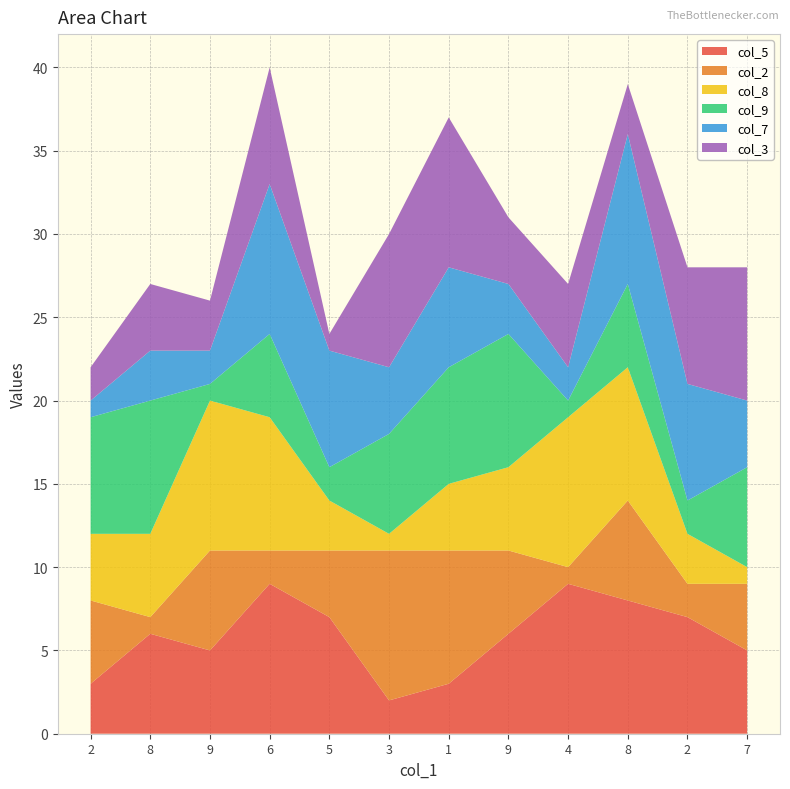

Reading left to right, what are all the values shown in this chart?

col_5: 2=3	8=6	9=5	6=9	5=7	3=2	1=3	9=6	4=9	8=8	2=7	7=5
col_2: 2=5	8=1	9=6	6=2	5=4	3=9	1=8	9=5	4=1	8=6	2=2	7=4
col_8: 2=4	8=5	9=9	6=8	5=3	3=1	1=4	9=5	4=9	8=8	2=3	7=1
col_9: 2=7	8=8	9=1	6=5	5=2	3=6	1=7	9=8	4=1	8=5	2=2	7=6
col_7: 2=1	8=3	9=2	6=9	5=7	3=4	1=6	9=3	4=2	8=9	2=7	7=4
col_3: 2=2	8=4	9=3	6=7	5=1	3=8	1=9	9=4	4=5	8=3	2=7	7=8